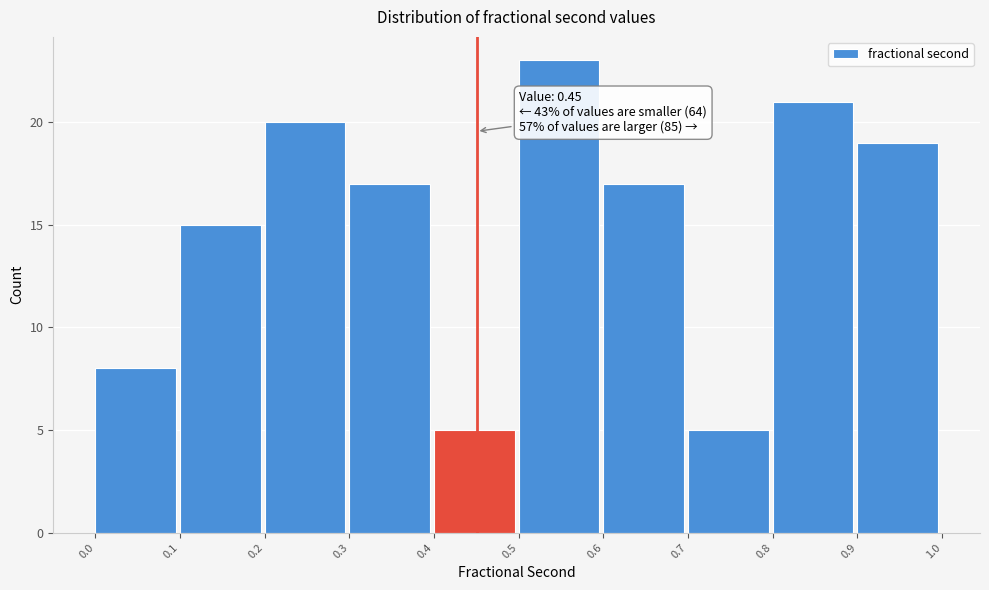

Which range on the x-axis has the tallest bar?

0.5 to 0.6